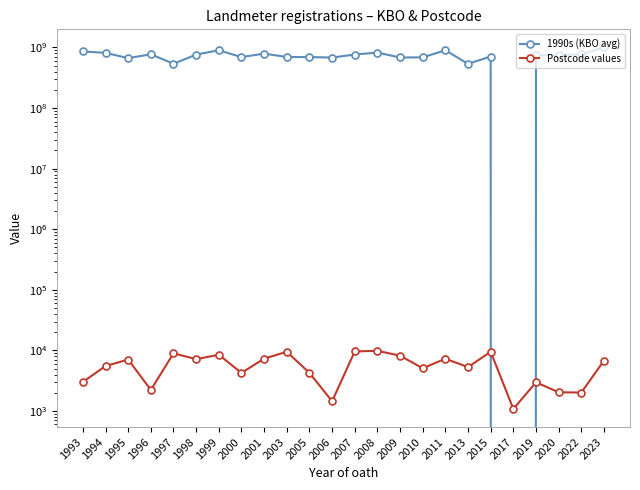

What is the difference between the highest and lowest values at 2005?

693791802